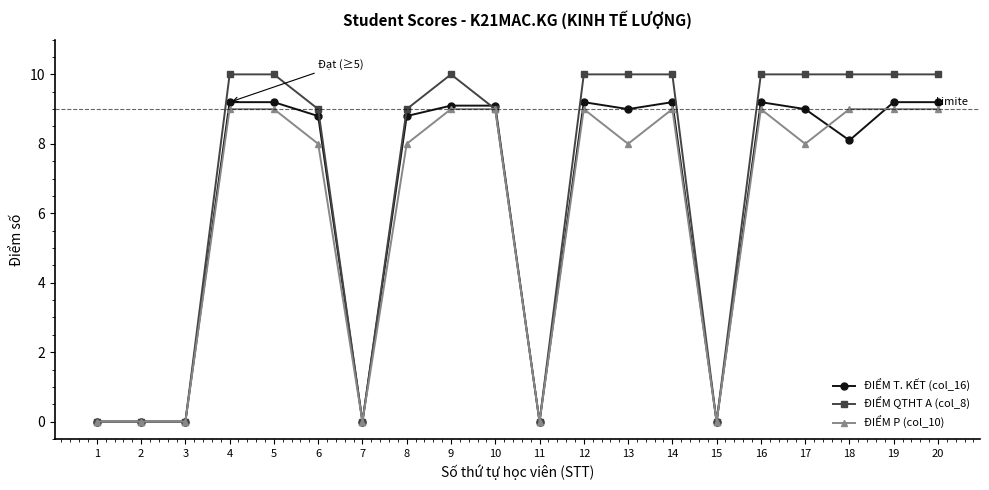

What is the total value across all series at 13?

27.0